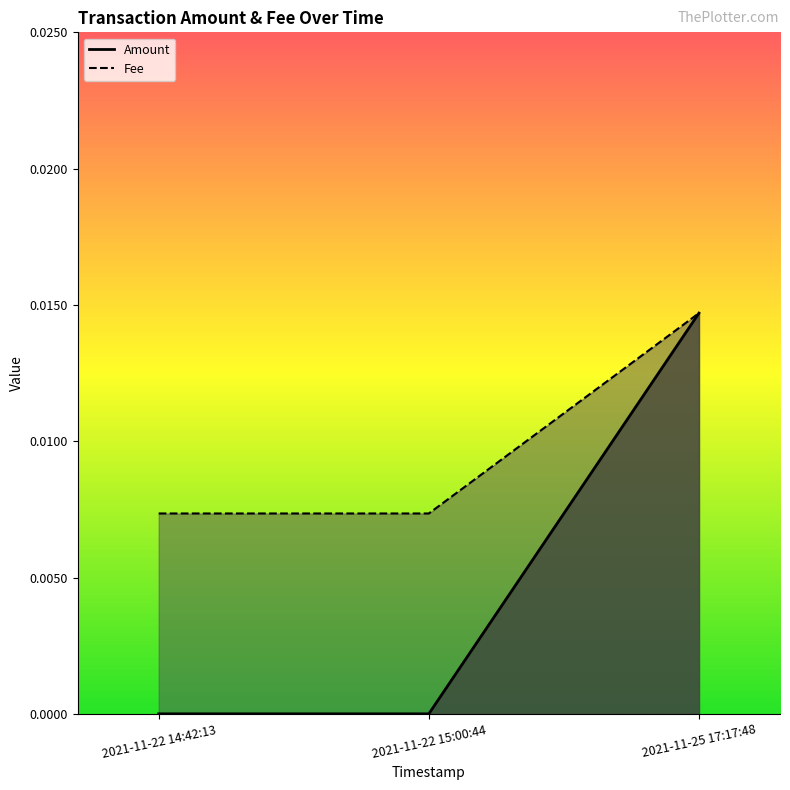

Is the value of Amount at 2021-11-25 17:17:48 greater than the value of Fee at 2021-11-25 17:17:48?

No